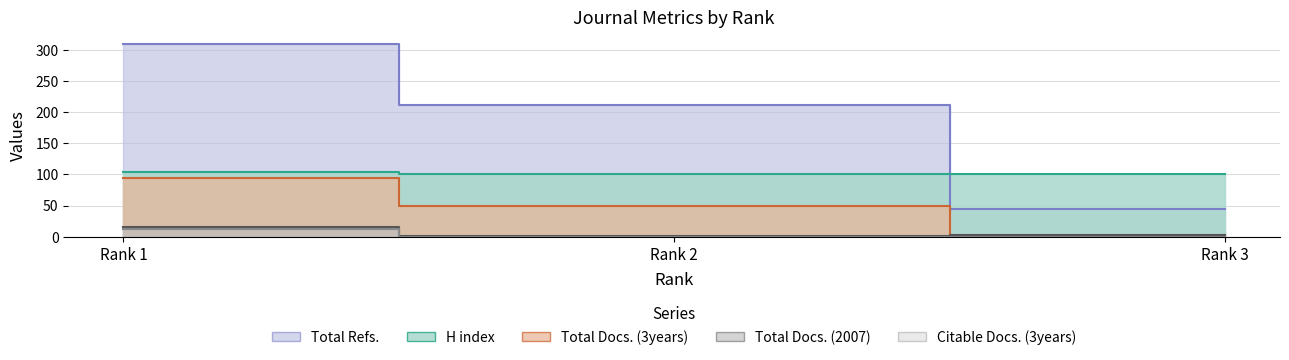

How many data points in Total Refs. are less than 212?

1